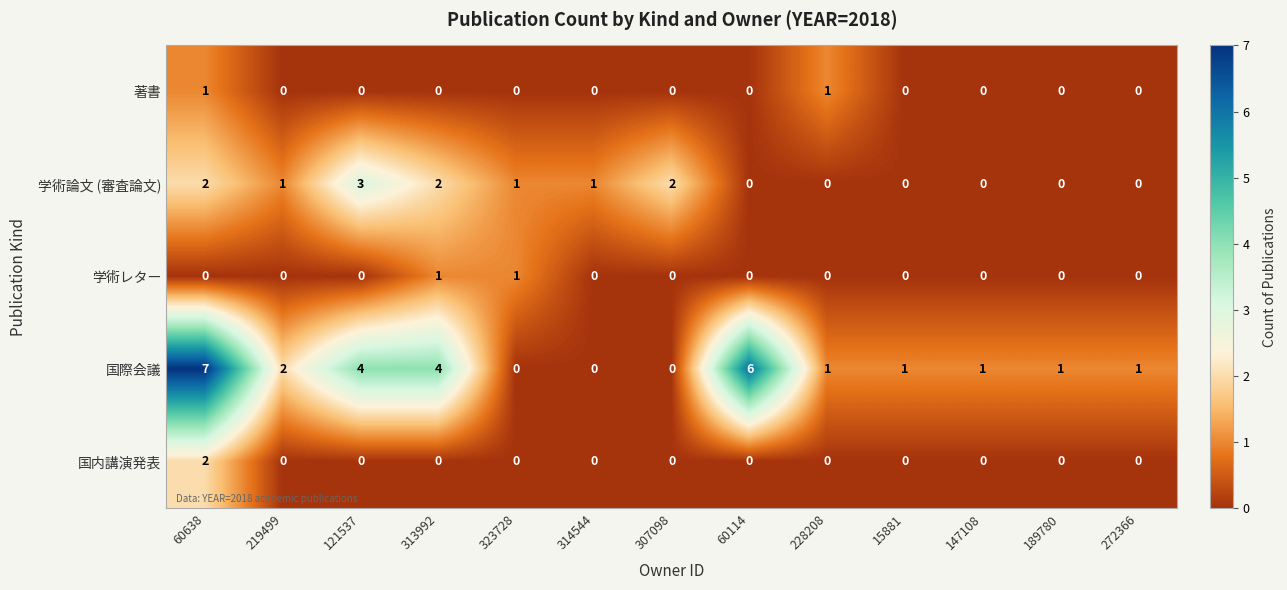

What is the total value across all series at 307098?

2